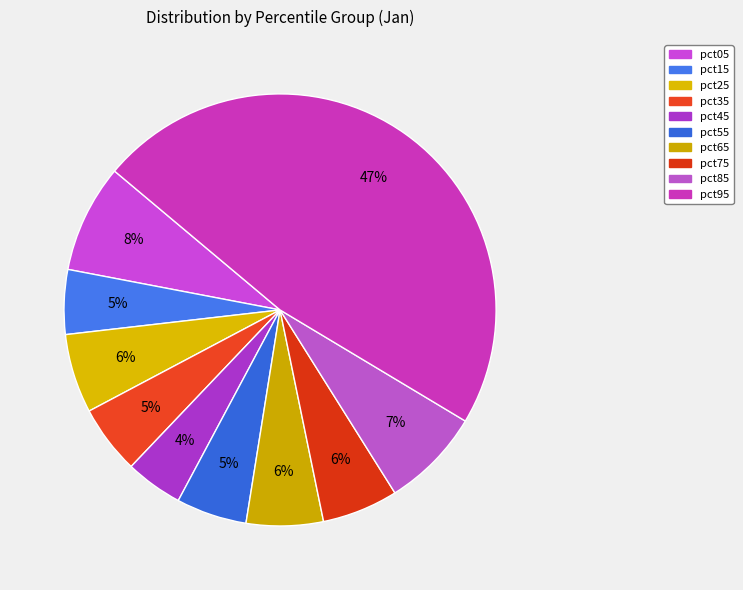

Rank the categories by value from highest to lowest.

pct95, pct05, pct85, pct25, pct65, pct75, pct55, pct35, pct15, pct45